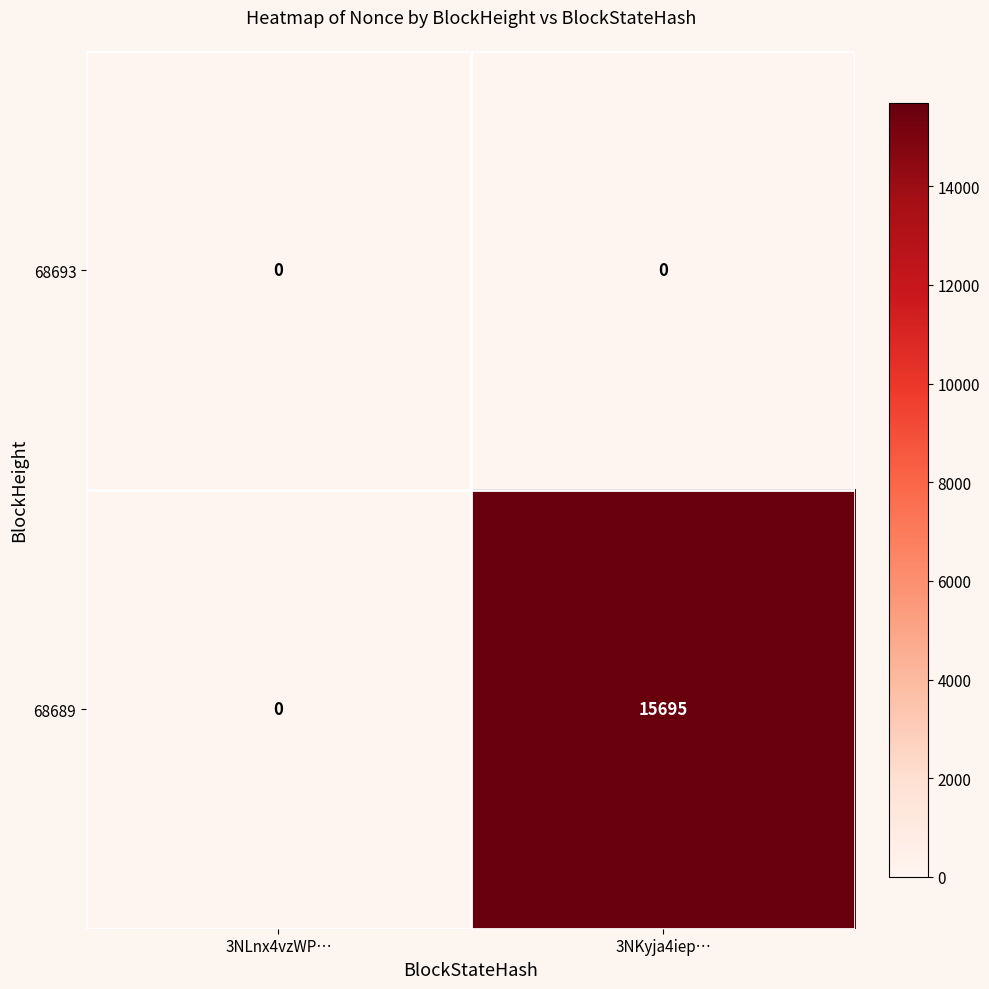

At which label does 68689 reach its minimum?

3NLnx4vzWP…